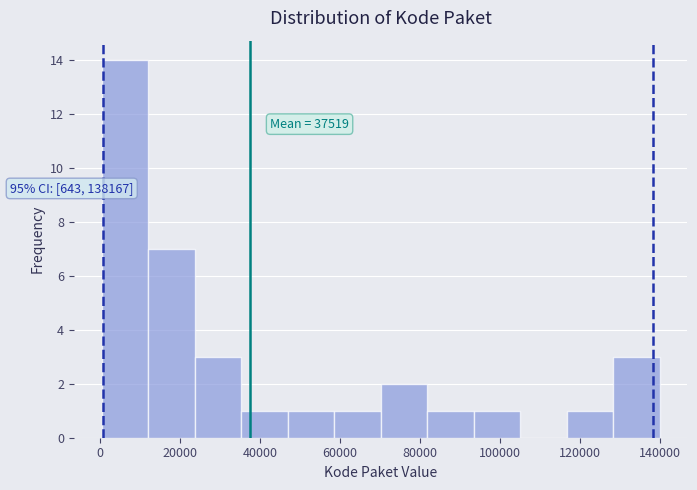

Over which range of the x-axis is the bar tallest?

0 to 12000